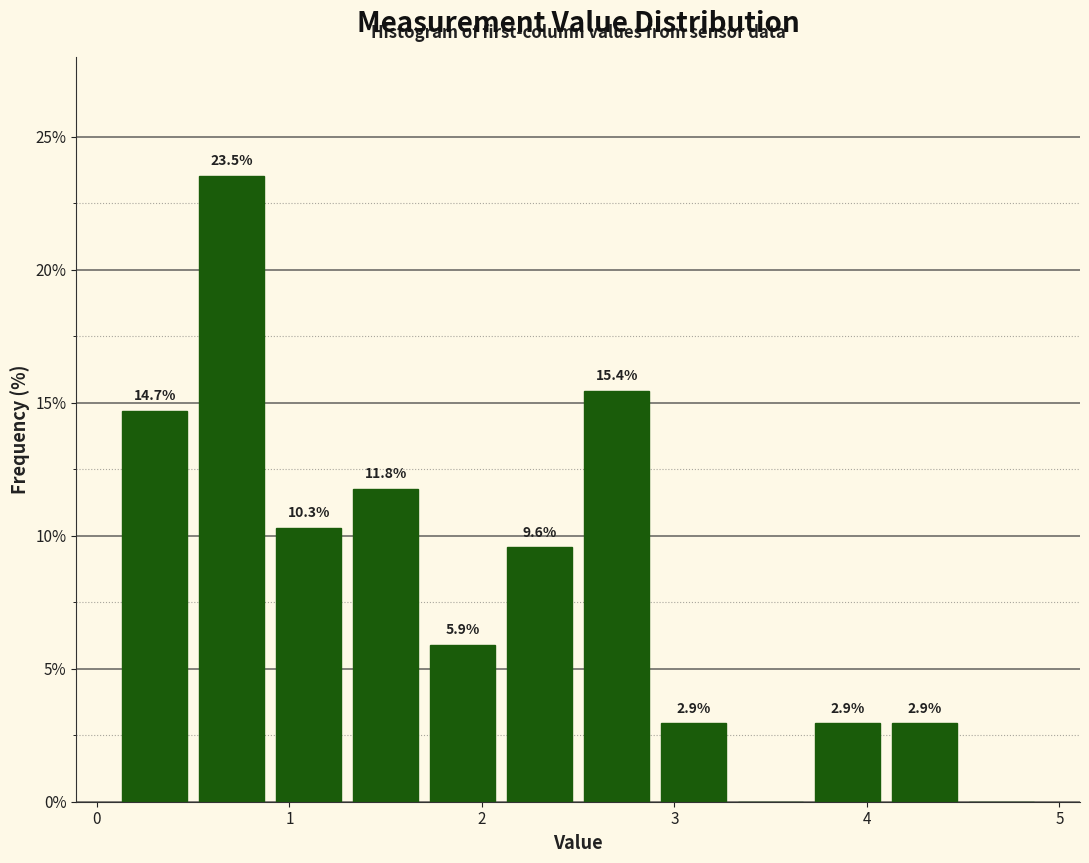

Which range on the x-axis has the tallest bar?

0.5 to 0.9